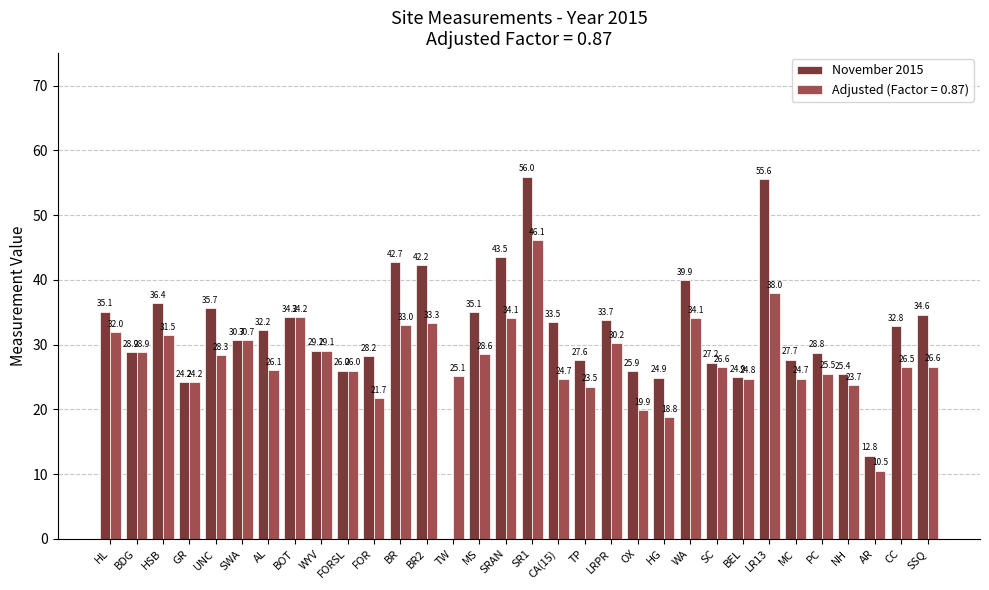

Between CA(15) and NH, which series saw the biggest shift?

November 2015